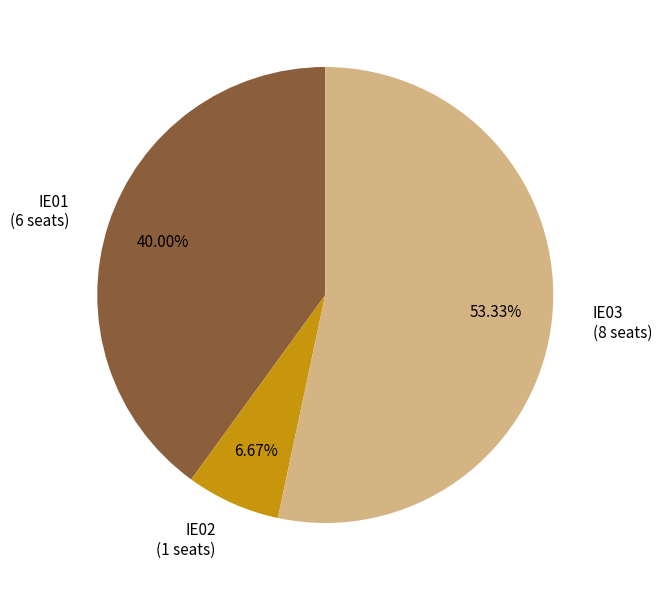

Rank the categories by value from lowest to highest.

IE02, IE01, IE03